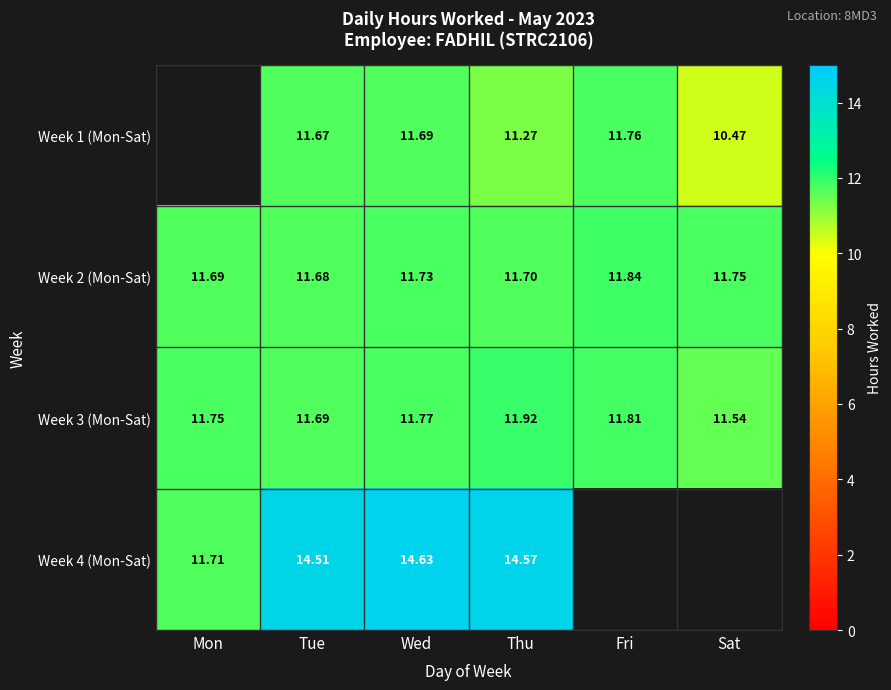

At which label does Week 3 (Mon-Sat) reach its peak?

Thu